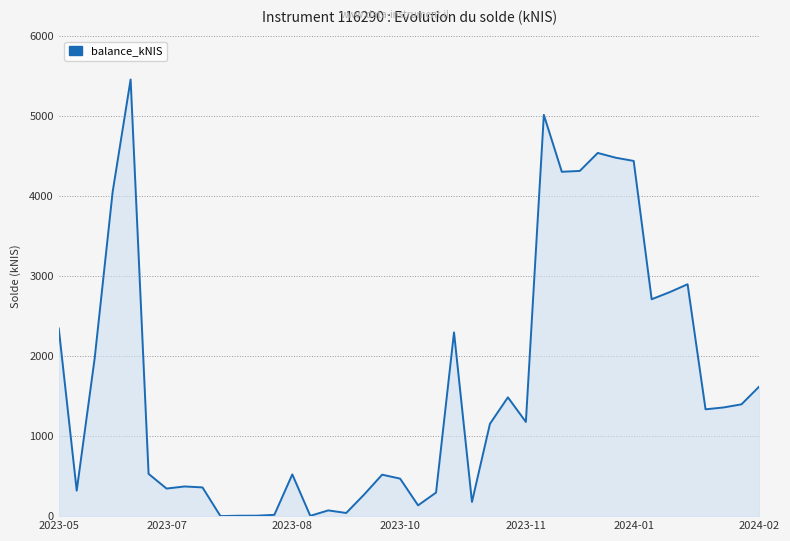

What is the maximum value shown in the chart?

5461.8